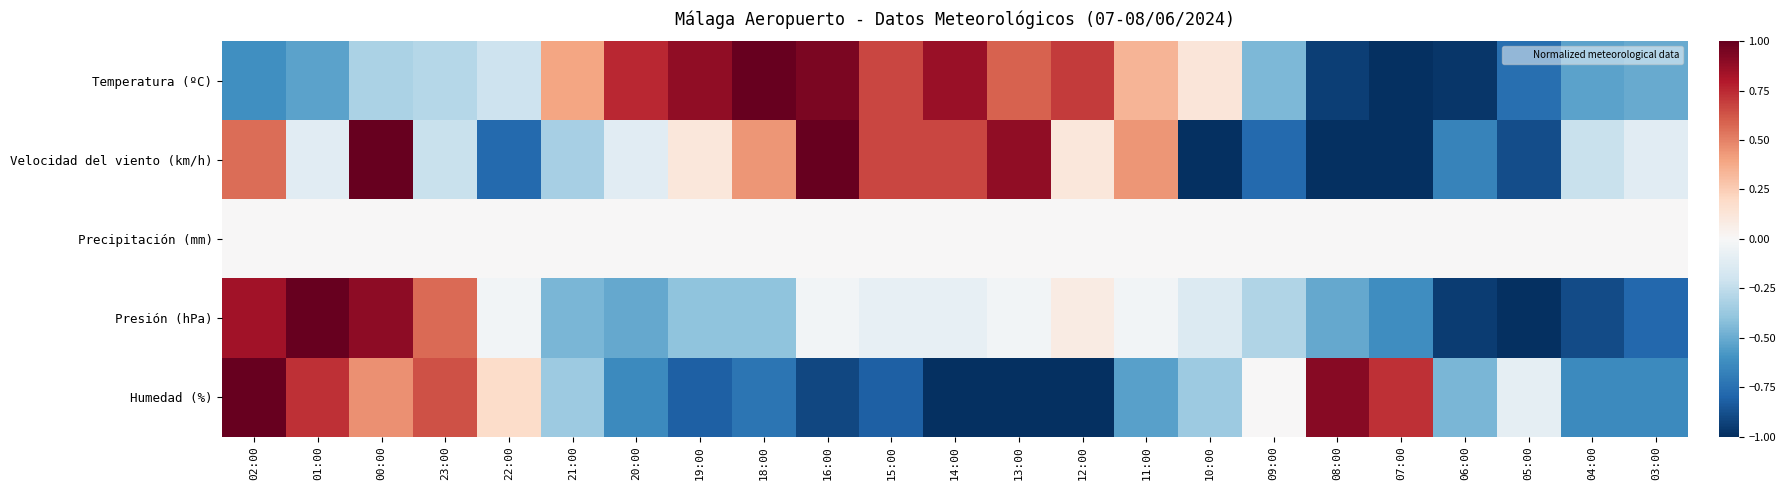

Which series has the largest range (max minus min)?

Temperatura (ºC)